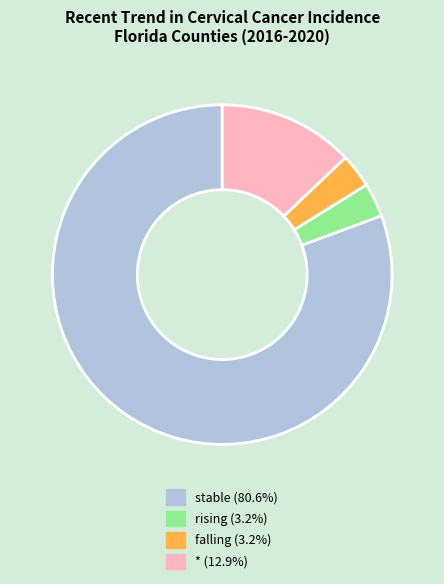

Is stable the majority of the pie?

Yes